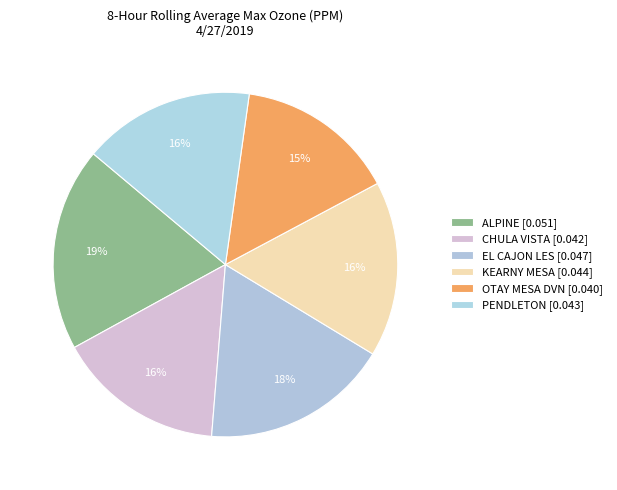

What is the largest slice in the pie chart?

ALPINE